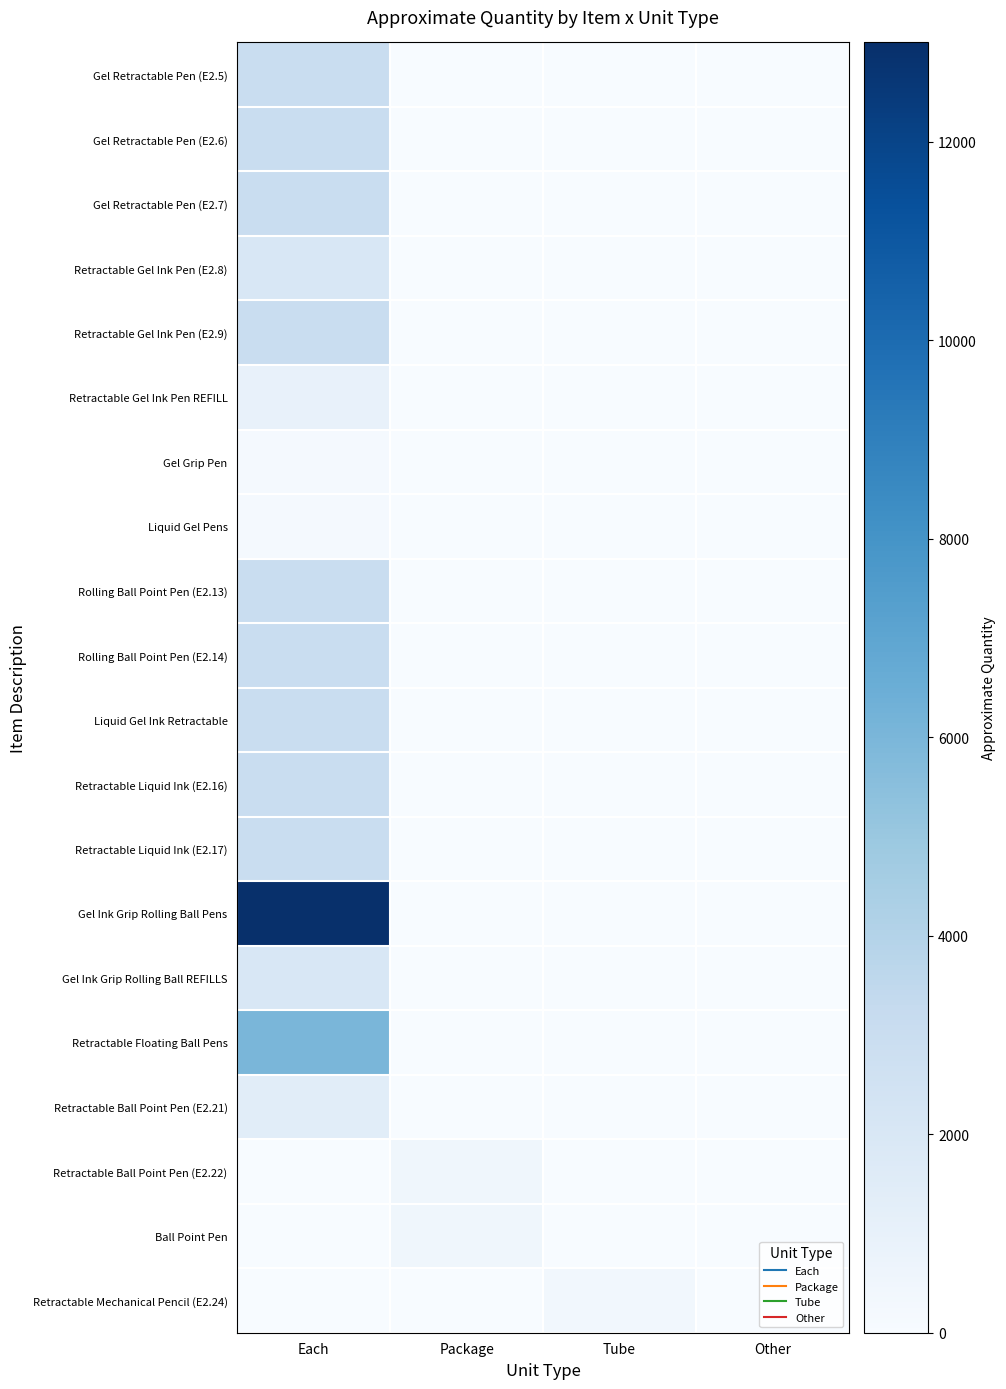

Reading right to left, what are all the values shown in this chart?

Gel Retractable Pen (E2.5): Other=0	Tube=0	Package=0	Each=3000
Gel Retractable Pen (E2.6): Other=0	Tube=0	Package=0	Each=3000
Gel Retractable Pen (E2.7): Other=0	Tube=0	Package=0	Each=3000
Retractable Gel Ink Pen (E2.8): Other=0	Tube=0	Package=0	Each=2000
Retractable Gel Ink Pen (E2.9): Other=0	Tube=0	Package=0	Each=3000
Retractable Gel Ink Pen REFILL: Other=0	Tube=0	Package=0	Each=1000
Gel Grip Pen: Other=0	Tube=0	Package=0	Each=160
Liquid Gel Pens: Other=0	Tube=0	Package=0	Each=200
Rolling Ball Point Pen (E2.13): Other=0	Tube=0	Package=0	Each=3000
Rolling Ball Point Pen (E2.14): Other=0	Tube=0	Package=0	Each=3000
Liquid Gel Ink Retractable: Other=0	Tube=0	Package=0	Each=3000
Retractable Liquid Ink (E2.16): Other=0	Tube=0	Package=0	Each=3000
Retractable Liquid Ink (E2.17): Other=0	Tube=0	Package=0	Each=3000
Gel Ink Grip Rolling Ball Pens: Other=0	Tube=0	Package=0	Each=13000
Gel Ink Grip Rolling Ball REFILLS: Other=0	Tube=0	Package=0	Each=2000
Retractable Floating Ball Pens: Other=0	Tube=0	Package=0	Each=6000
Retractable Ball Point Pen (E2.21): Other=0	Tube=0	Package=0	Each=1400
Retractable Ball Point Pen (E2.22): Other=0	Tube=0	Package=500	Each=0
Ball Point Pen: Other=0	Tube=0	Package=500	Each=0
Retractable Mechanical Pencil (E2.24): Other=0	Tube=400	Package=0	Each=0